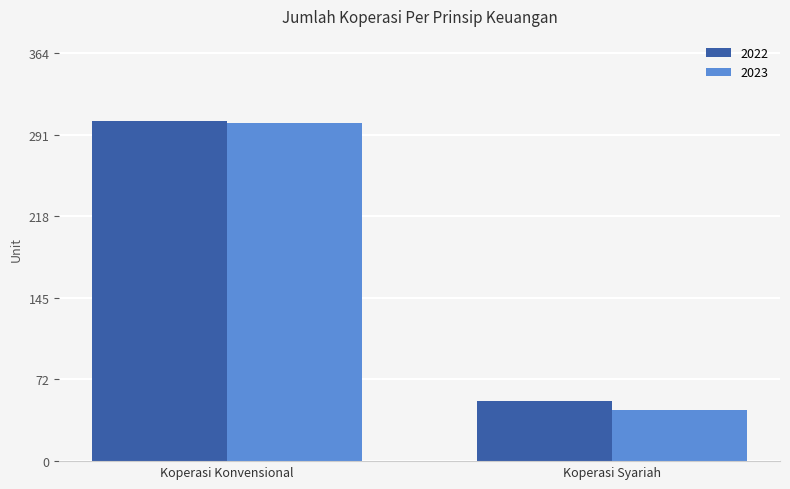

How many bars are there in each group?

2